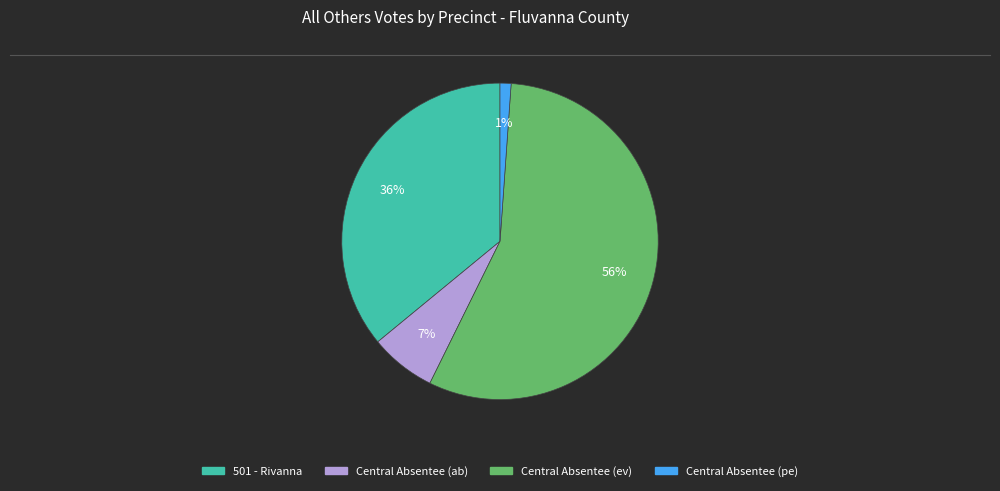

Is there a majority slice in this chart?

Yes